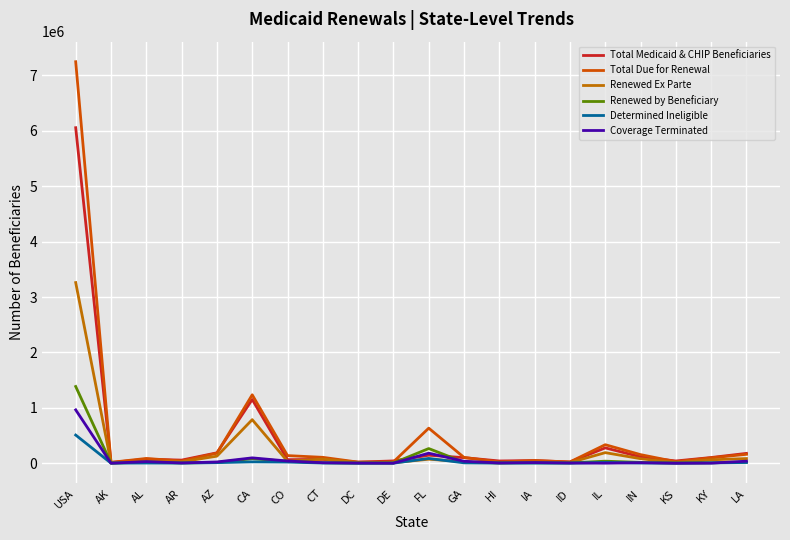

What is the spread (max minus min) of values at DC?

19881